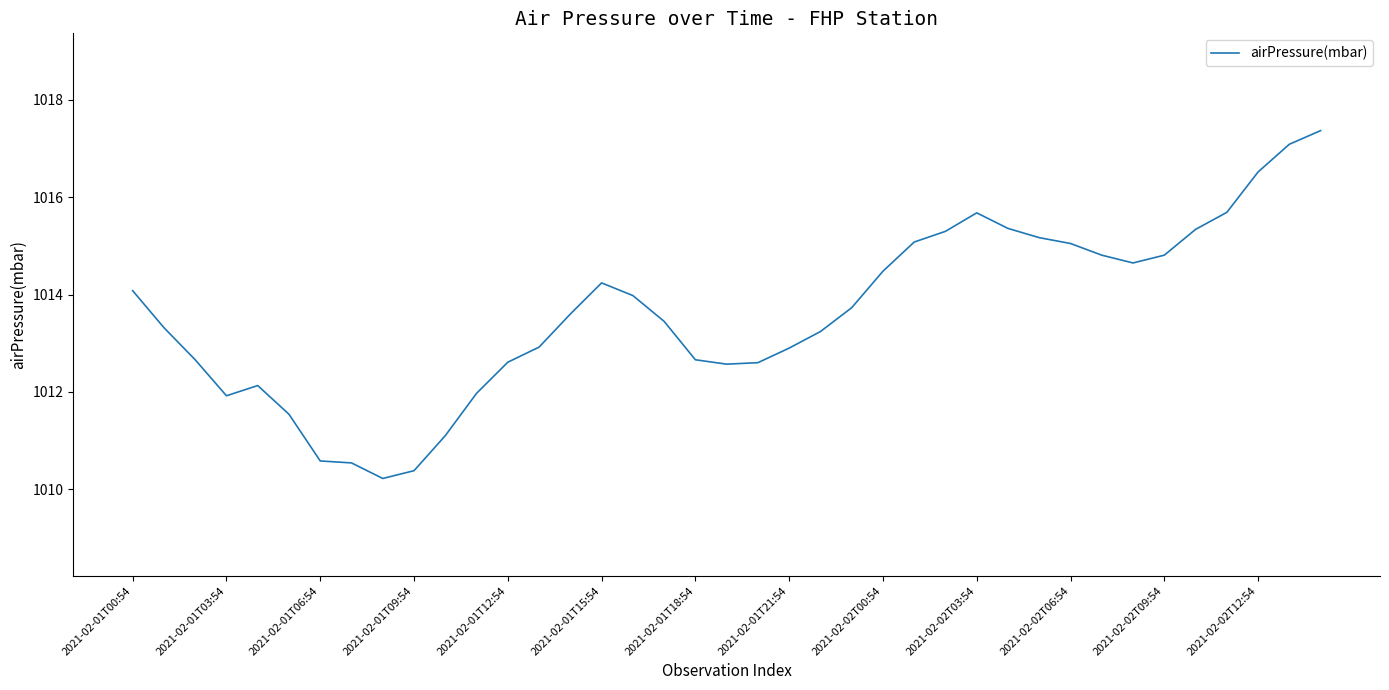

How many lines are shown in the chart?

1